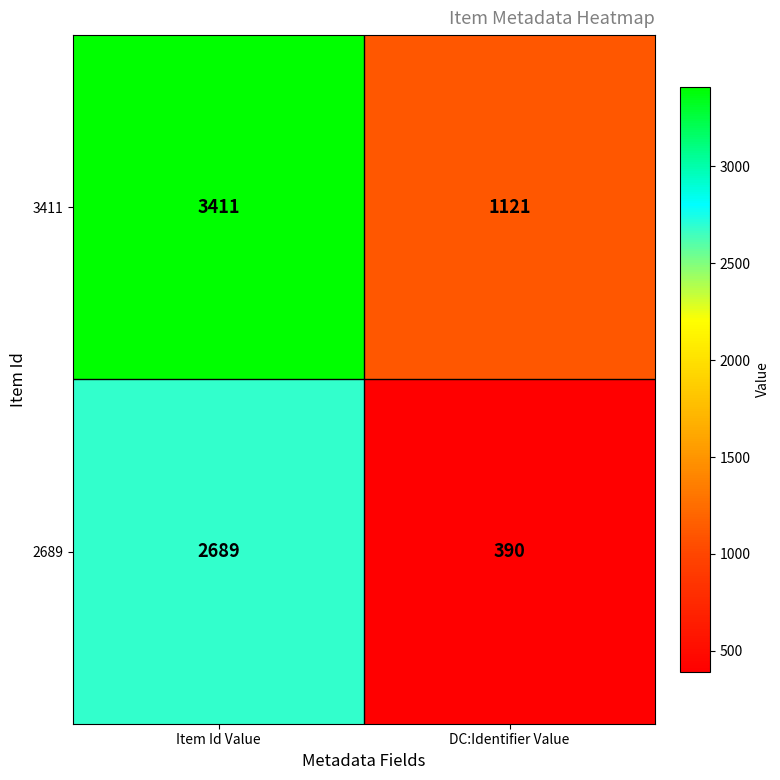

At which category is the sum across all series the highest?

Item Id Value